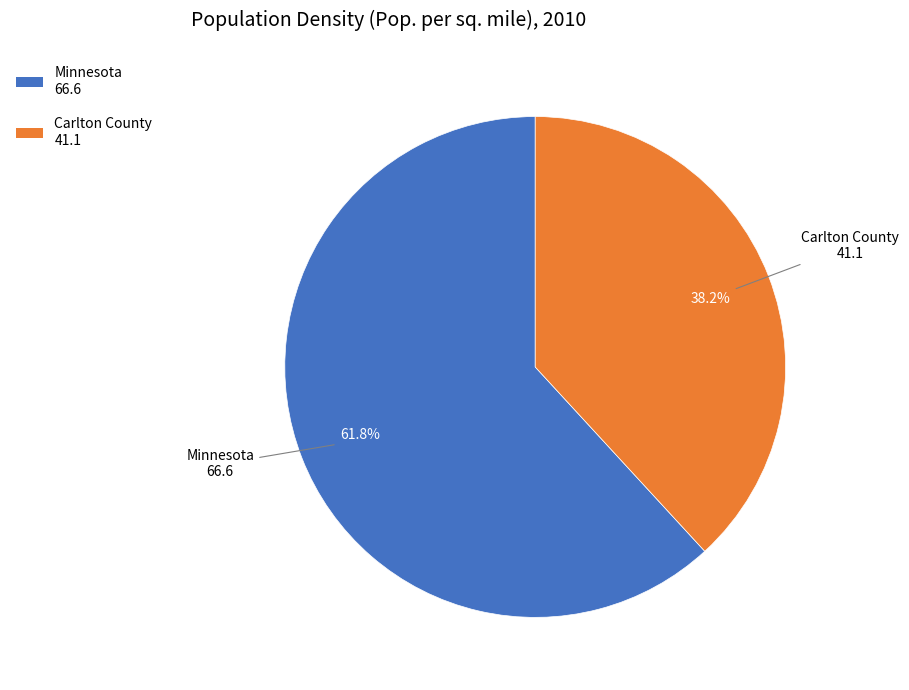

Does Carlton County represent more than half of the total?

No